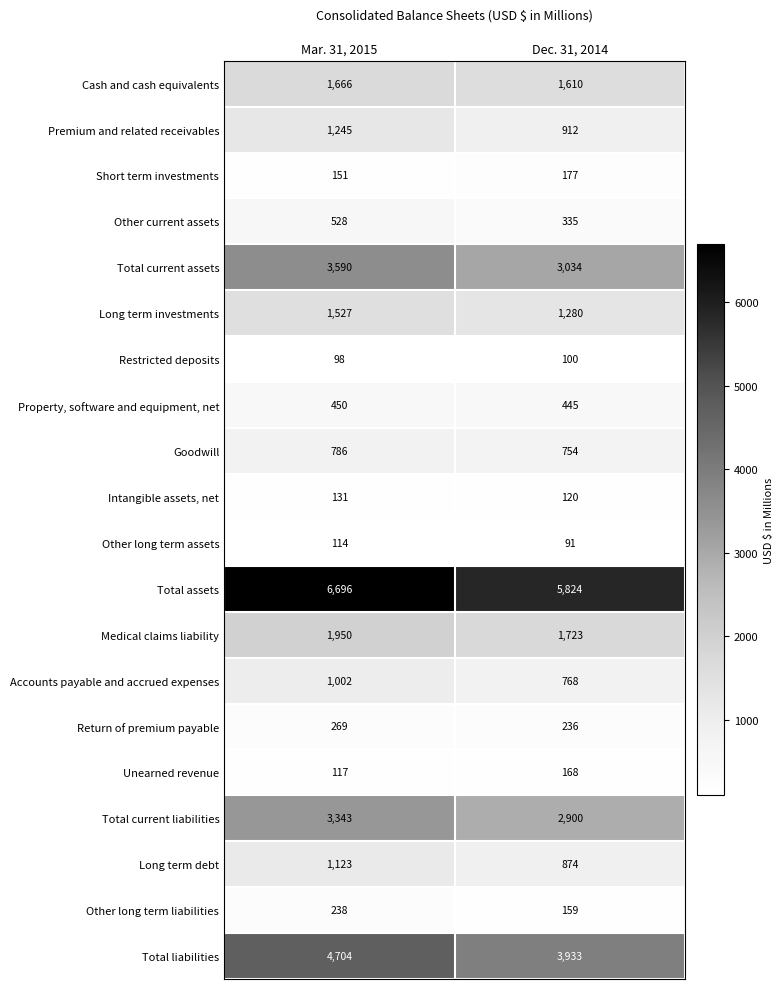

What is the difference between the maximum and minimum values in the Total assets series?

872